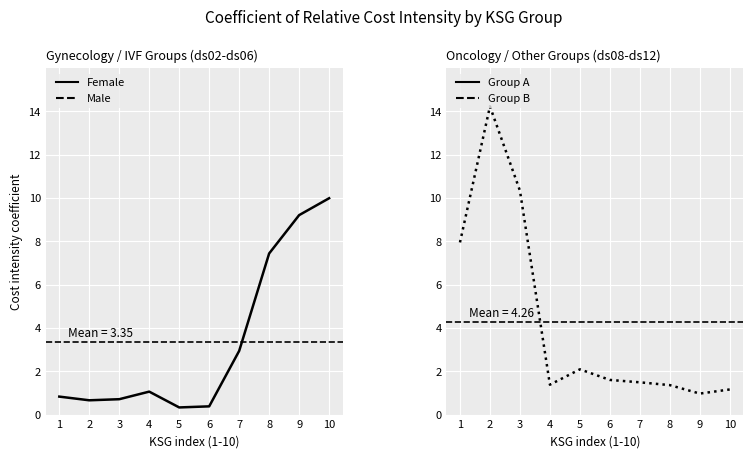

Where does the High (ds08-ds12) series first go above 1?

1